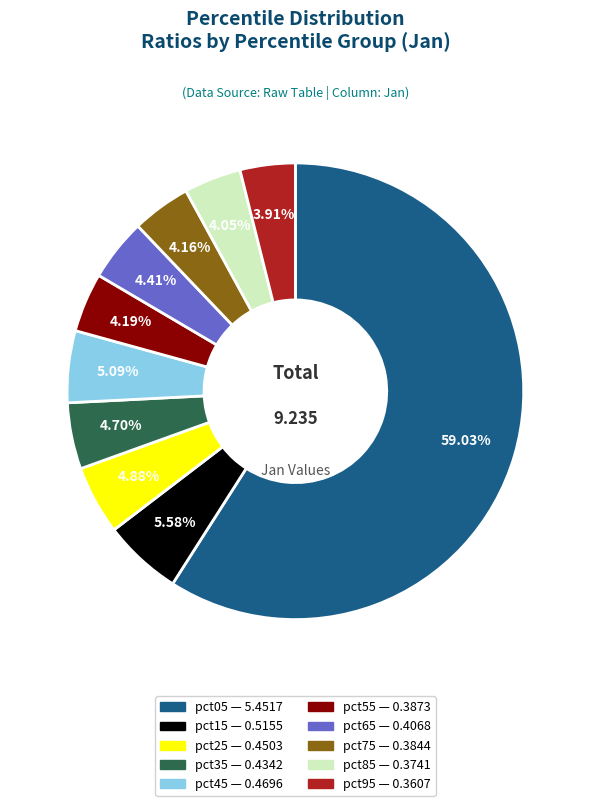

What is the largest slice in the pie chart?

pct05